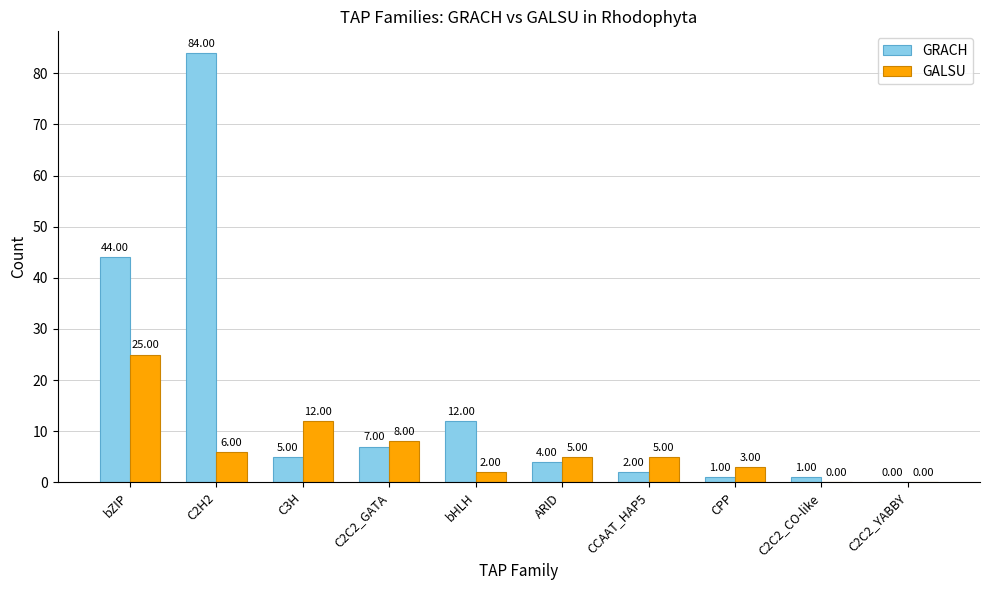

What is the sum of the GALSU values at C2C2_CO-like and C2H2?

6